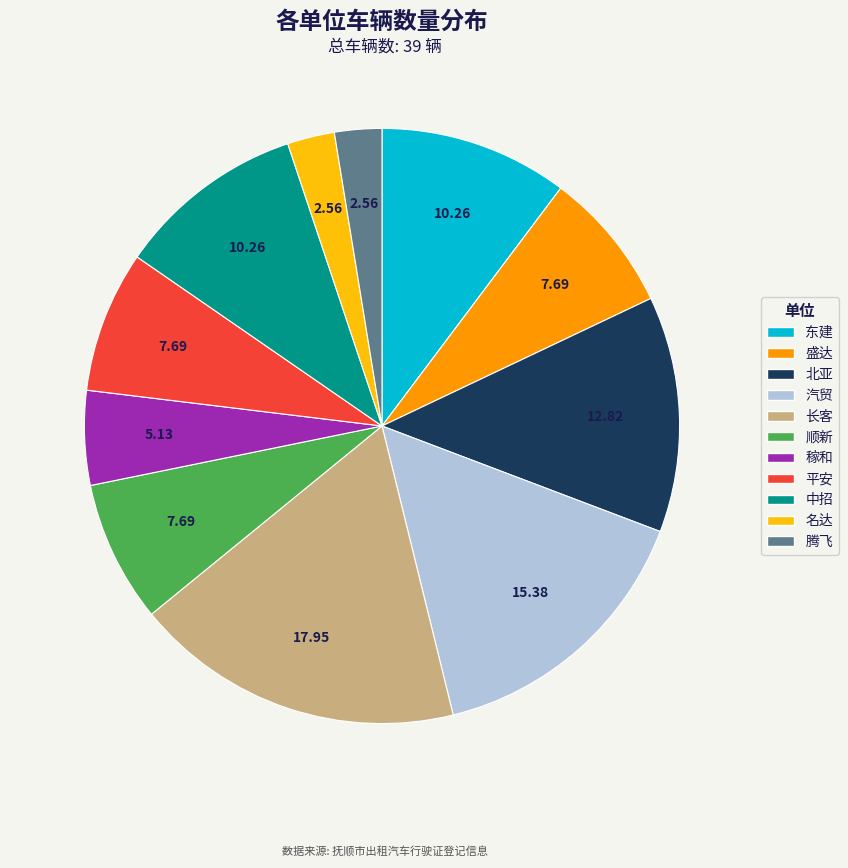

Does any single category account for the majority?

No